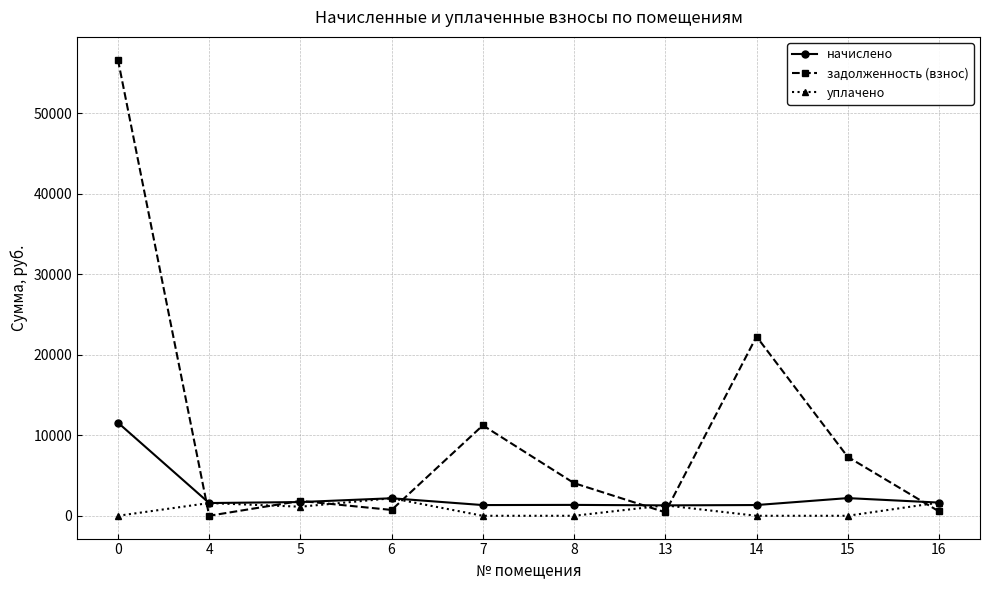

Rank the series by their maximum value, from lowest to highest.

уплачено, начислено, задолженность (взнос)